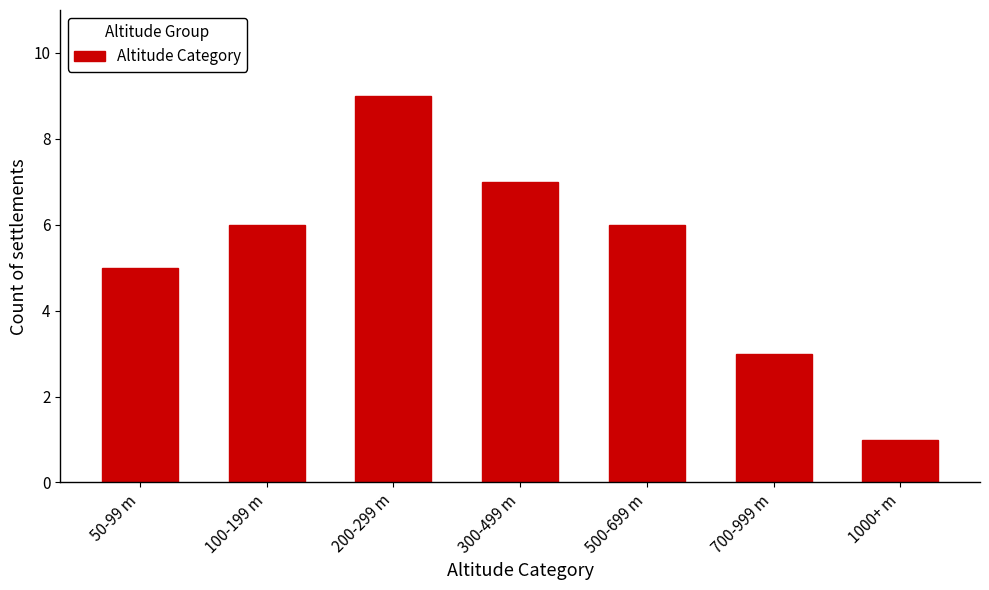

Reading left to right, transcribe all the data shown in this chart.

50-99 m=5	100-199 m=6	200-299 m=9	300-499 m=7	500-699 m=6	700-999 m=3	1000+ m=1